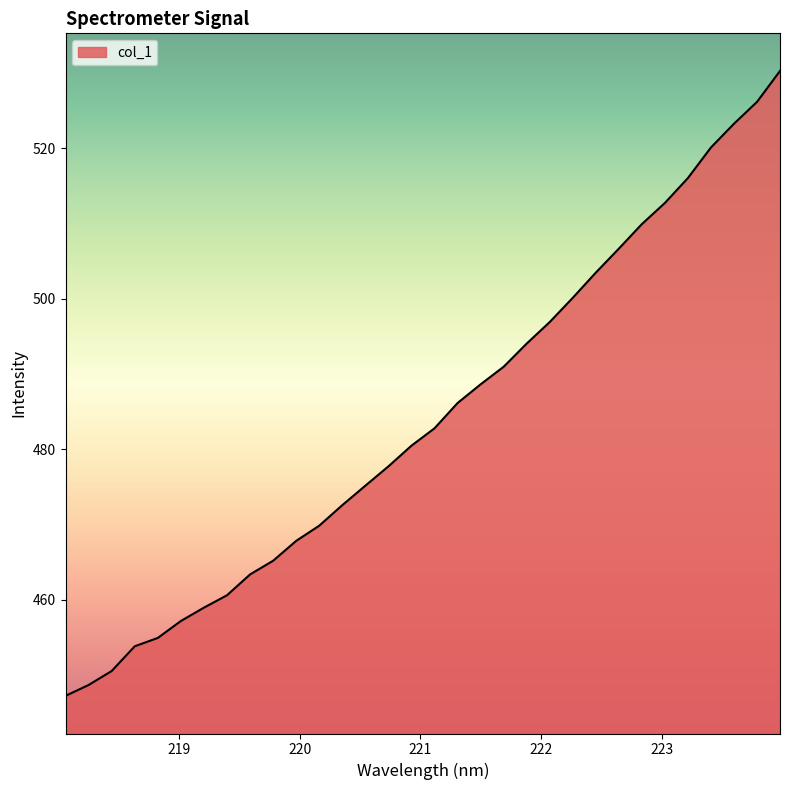

What is the smallest value displayed?

447.2